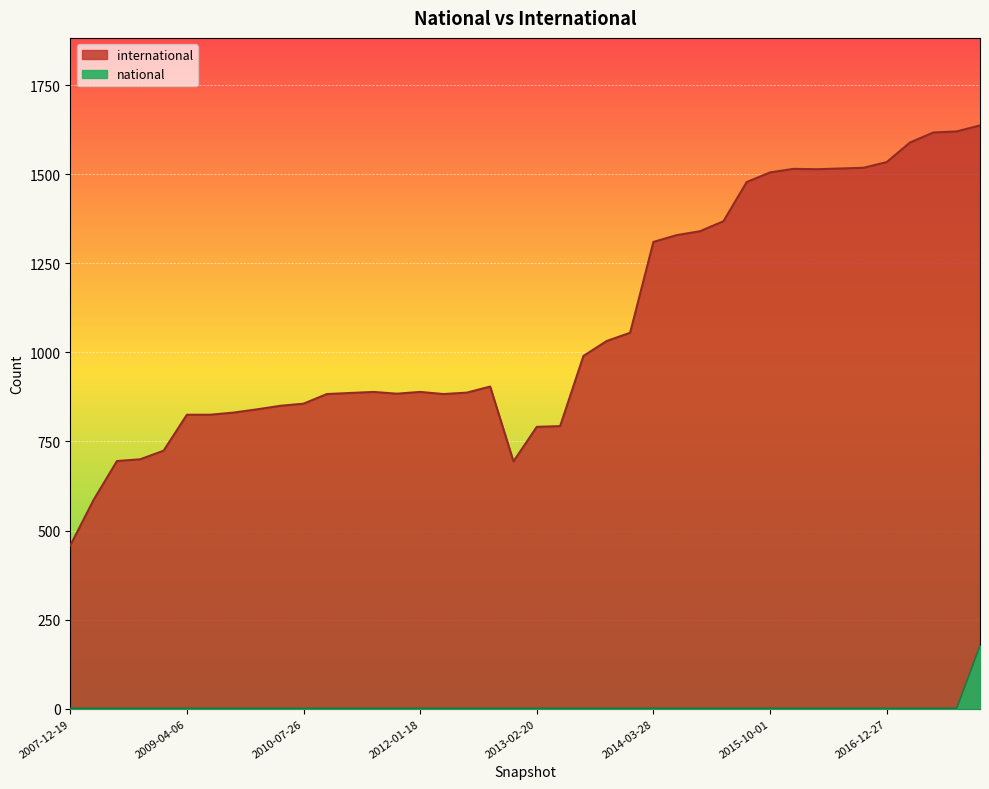

Reading right to left, list all the values displayed in this chart.

international: 2017-12-22=1637	2017-10-12=1620	2017-07-24=1617	2017-04-12=1589	2016-12-27=1534	2016-10-07=1518	2016-07-04=1516	2016-04-05=1514	2016-01-04=1515	2015-10-01=1505	2015-07-03=1478	2015-04-09=1368	2015-01-19=1340	2014-09-08=1329	2014-03-28=1310	2013-12-20=1055	2013-09-10=1032	2013-07-09=990	2013-05-21=793	2013-02-20=791	2012-12-11=694	2012-10-31=904	2012-07-13=887	2012-03-26=883	2012-01-18=889	2011-09-05=884	2011-06-10=889	2011-02-21=886	2010-11-17=883	2010-07-26=856	2010-04-01=850	2009-12-16=840	2009-09-25=831	2009-06-17=825	2009-04-06=825	2008-12-17=724	2008-10-10=700	2008-06-27=695	2008-04-01=586	2007-12-19=458
national: 2017-12-22=177	2017-10-12=1	2017-07-24=1	2017-04-12=1	2016-12-27=1	2016-10-07=1	2016-07-04=1	2016-04-05=1	2016-01-04=1	2015-10-01=1	2015-07-03=1	2015-04-09=1	2015-01-19=1	2014-09-08=1	2014-03-28=1	2013-12-20=1	2013-09-10=1	2013-07-09=1	2013-05-21=1	2013-02-20=1	2012-12-11=1	2012-10-31=1	2012-07-13=1	2012-03-26=1	2012-01-18=1	2011-09-05=1	2011-06-10=1	2011-02-21=1	2010-11-17=1	2010-07-26=1	2010-04-01=1	2009-12-16=1	2009-09-25=1	2009-06-17=1	2009-04-06=1	2008-12-17=1	2008-10-10=1	2008-06-27=1	2008-04-01=1	2007-12-19=1